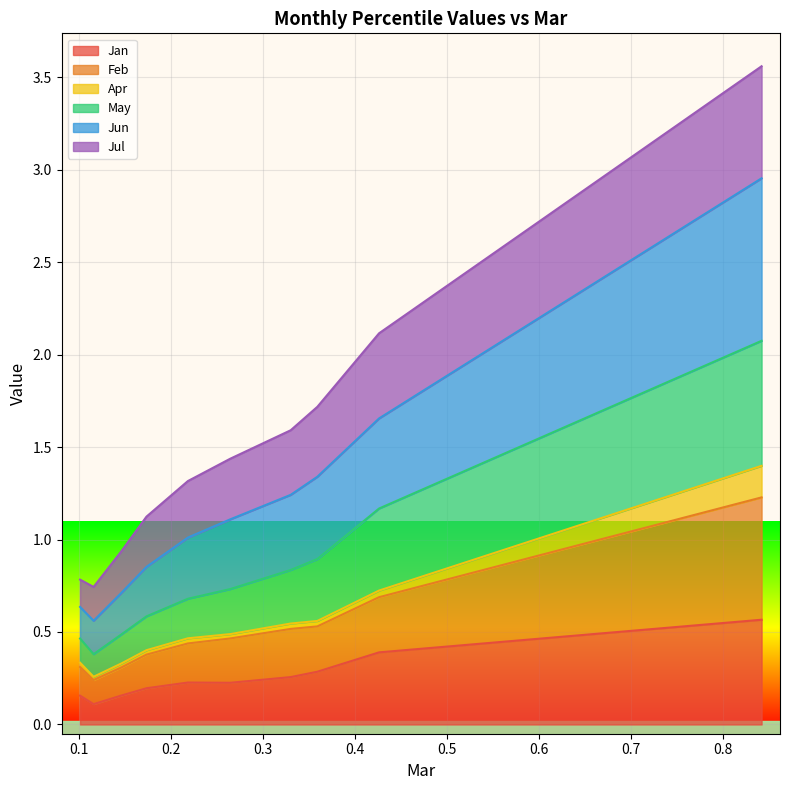

What is the highest value of the Jan series?

0.6